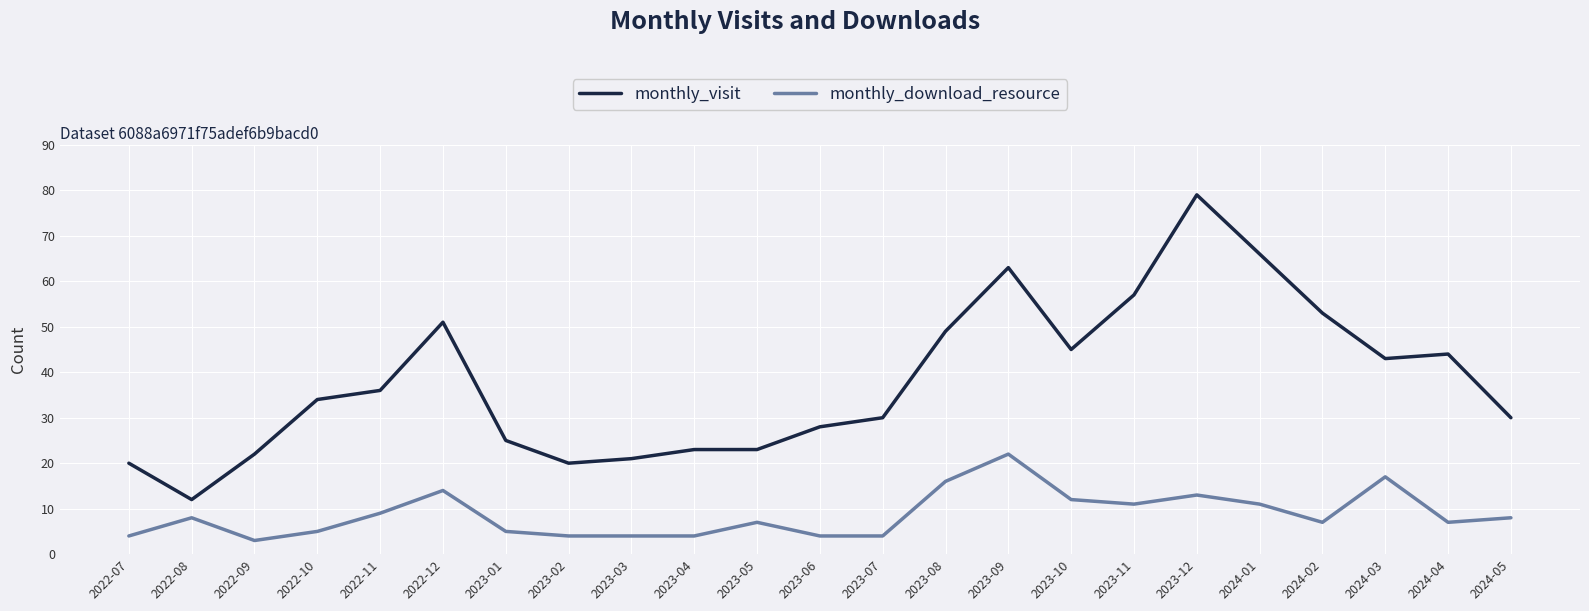

What position from the right is 2022-11?

19